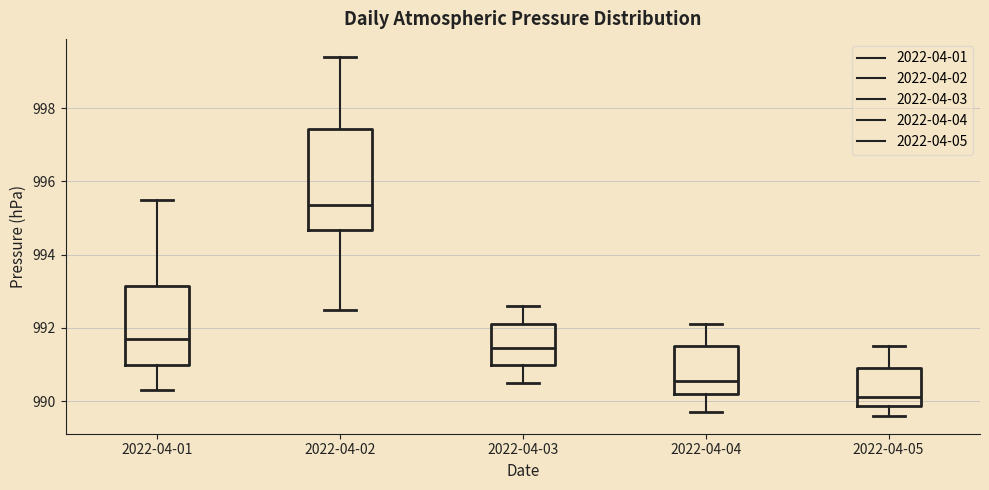

Where does the median line of the box for 2022-04-03 sit on the y-axis? The values are not printed on the chart, so give them approximately, as read against the axis.

991.4